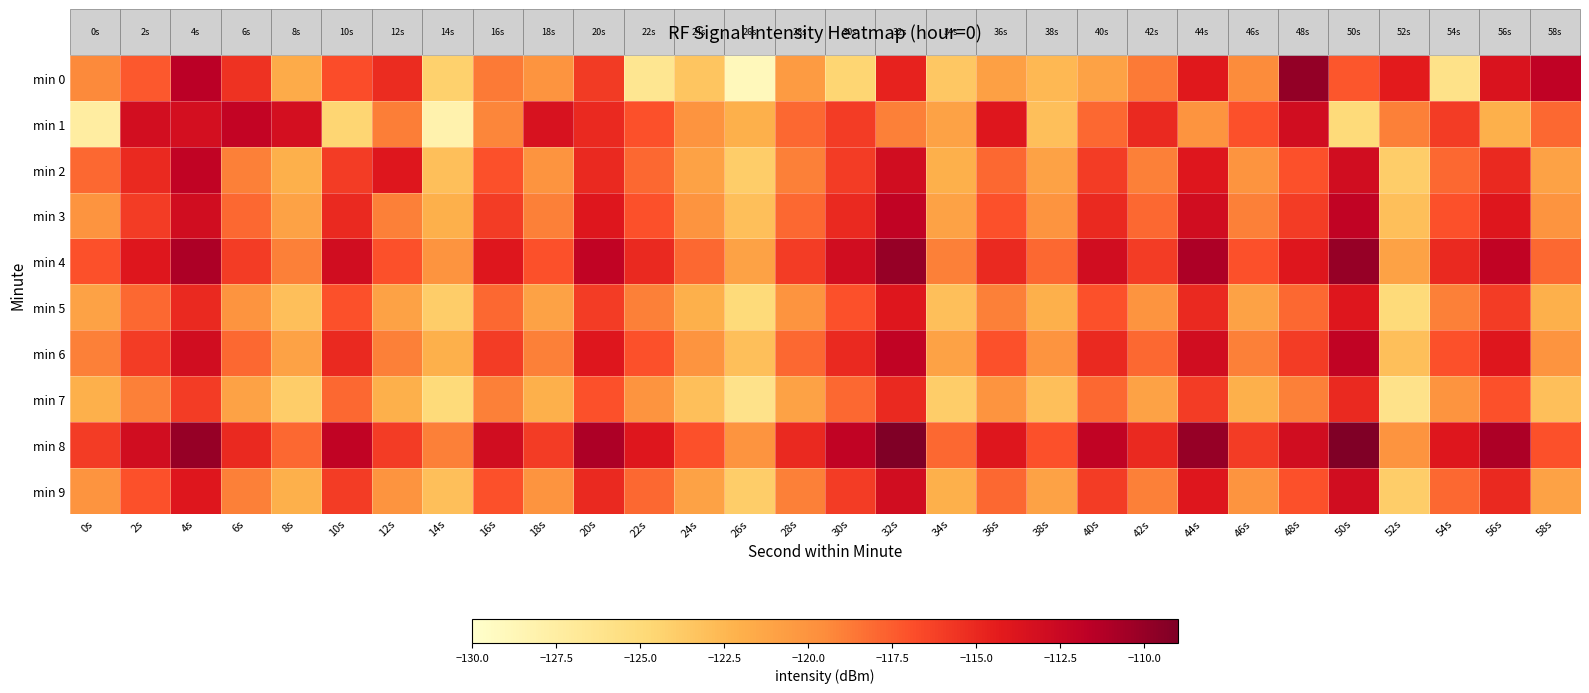

What is the spread (max minus min) of values at 40s?

9.0